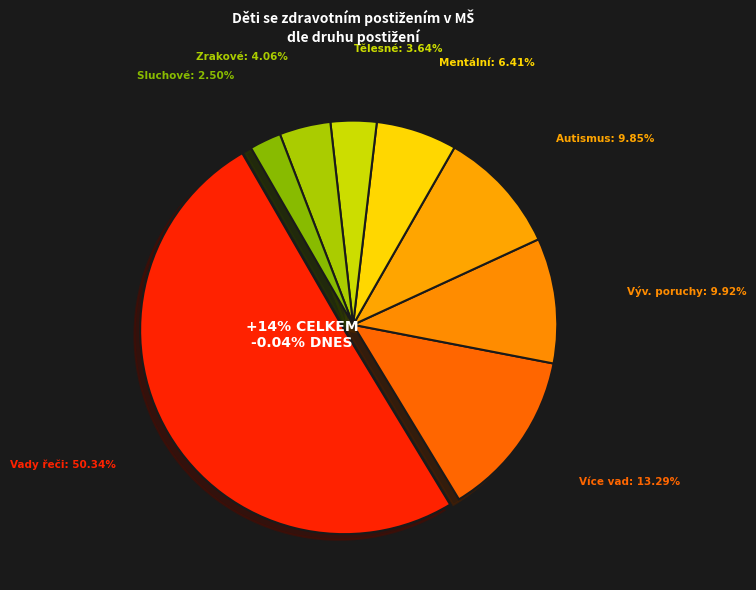

Does any single category account for the majority?

Yes